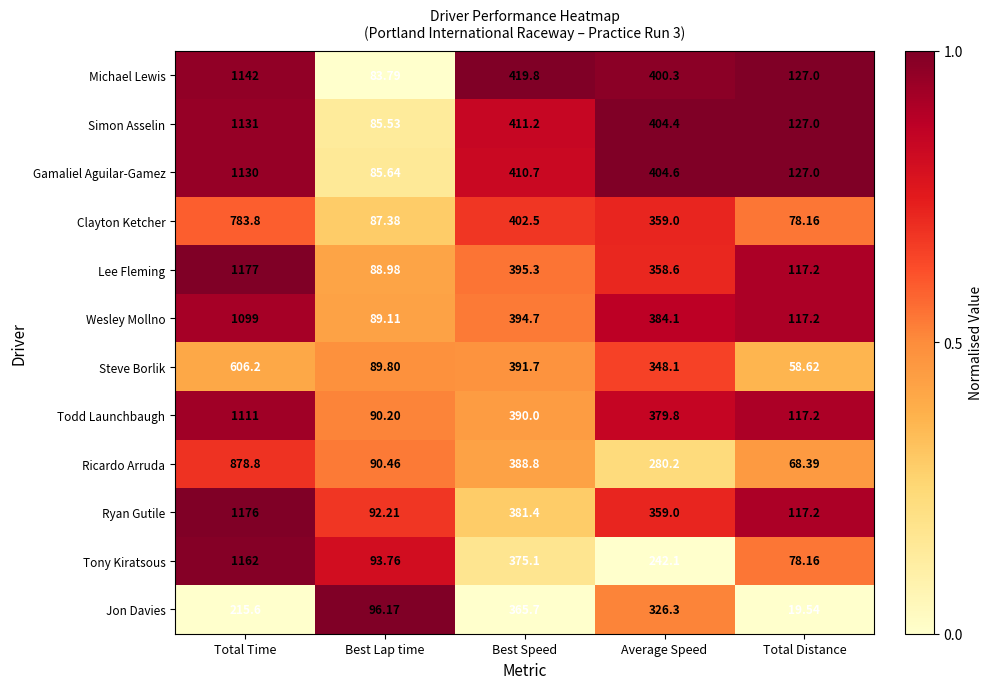

What is the greatest value displayed?

1177.0